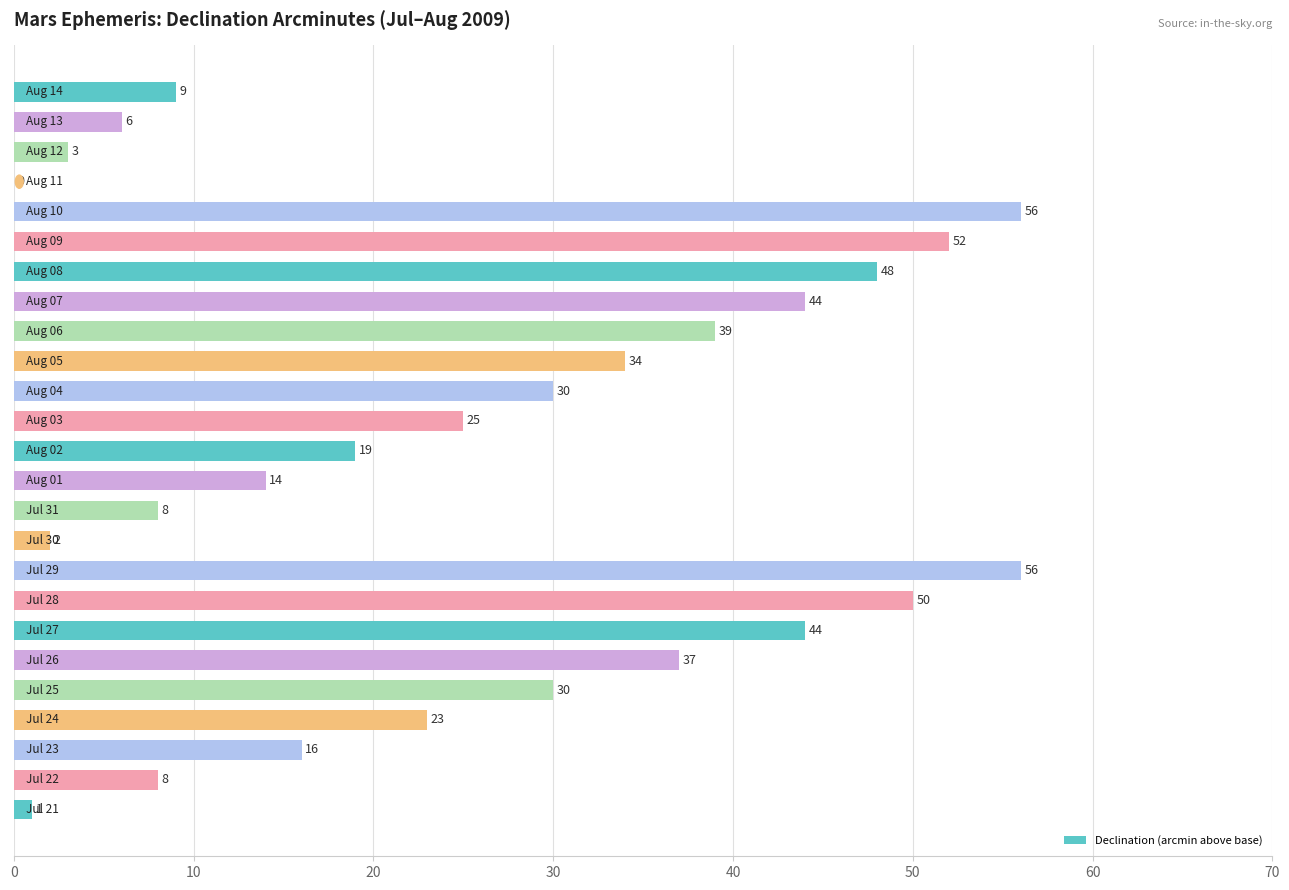

What is the maximum value shown in the chart?

56